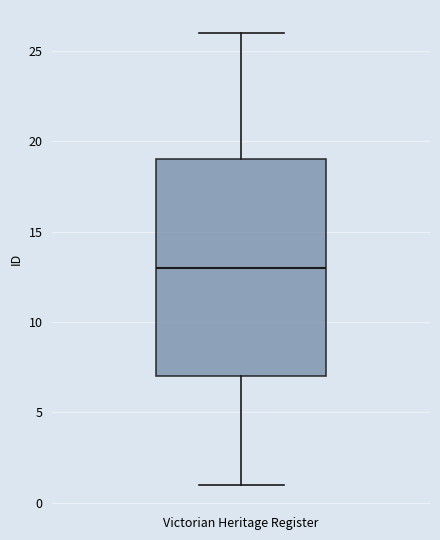

Transcribe this box plot: give where the median line is, the range the box spans, and where the two whiskers end, as read against the y-axis. The values are not printed on the chart, so give them approximately, as read against the axis.

median 13, box 7 to 19, whiskers 1 to 26